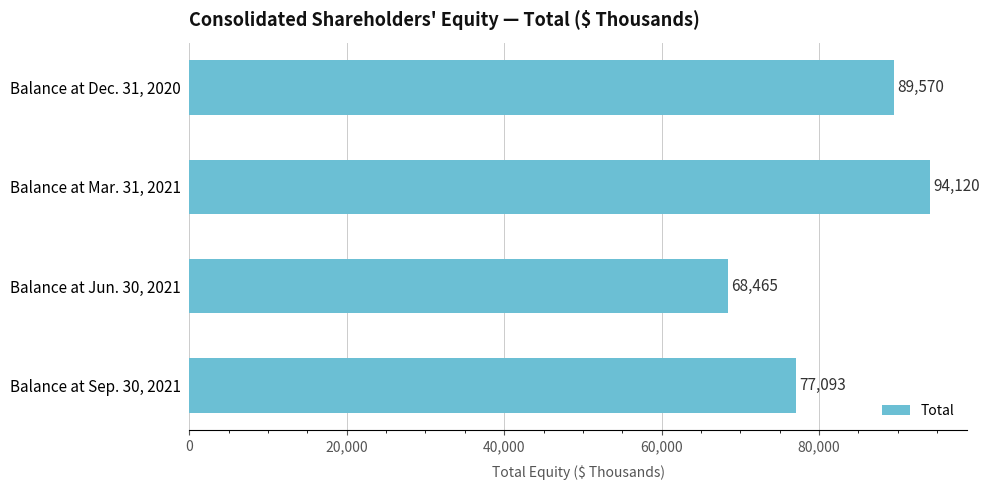

Rank the categories by value from highest to lowest.

Balance at Mar. 31, 2021, Balance at Dec. 31, 2020, Balance at Sep. 30, 2021, Balance at Jun. 30, 2021